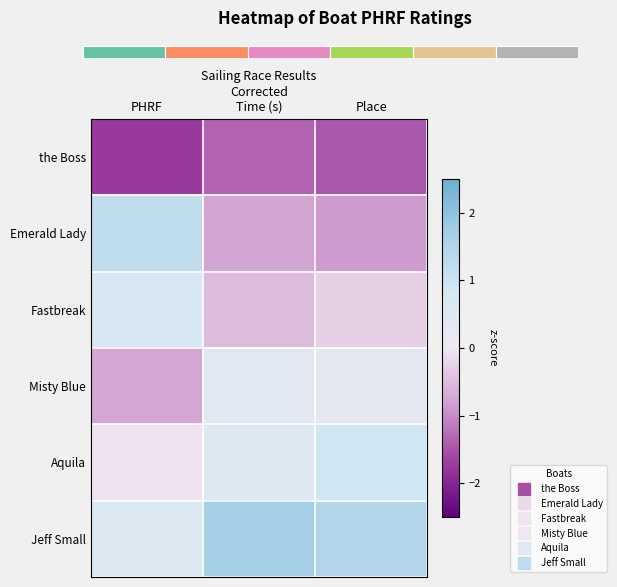

Which series has the widest spread of values?

Emerald Lady